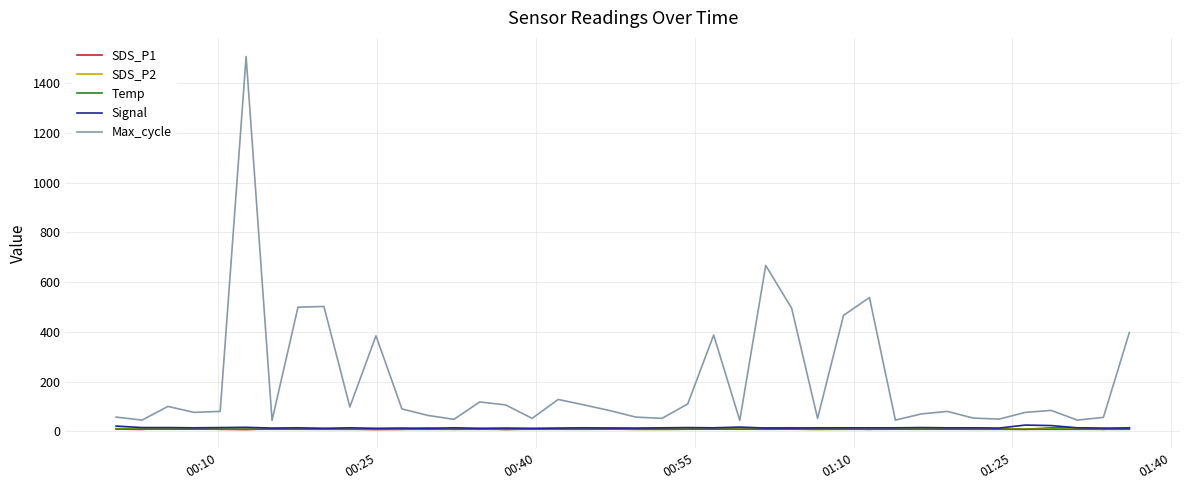

What is the highest value of the Max_cycle series?

1507.0